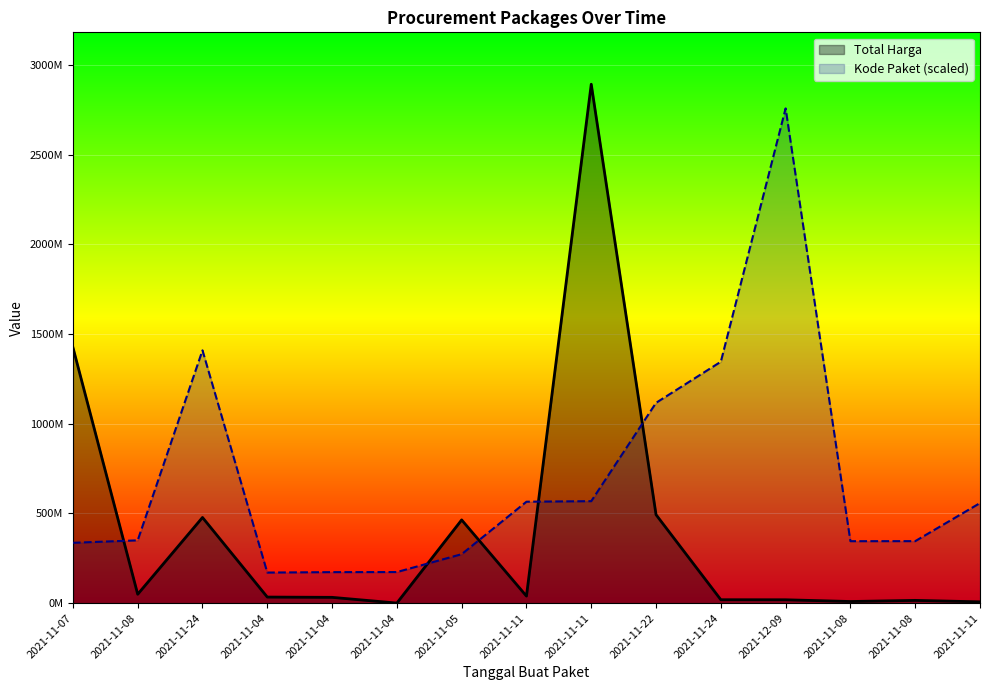

At how many categories does at least one series exceed 1284268904?

5